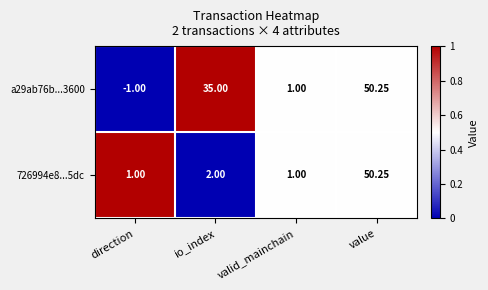

What is the difference between the highest and lowest values at direction?

2.0